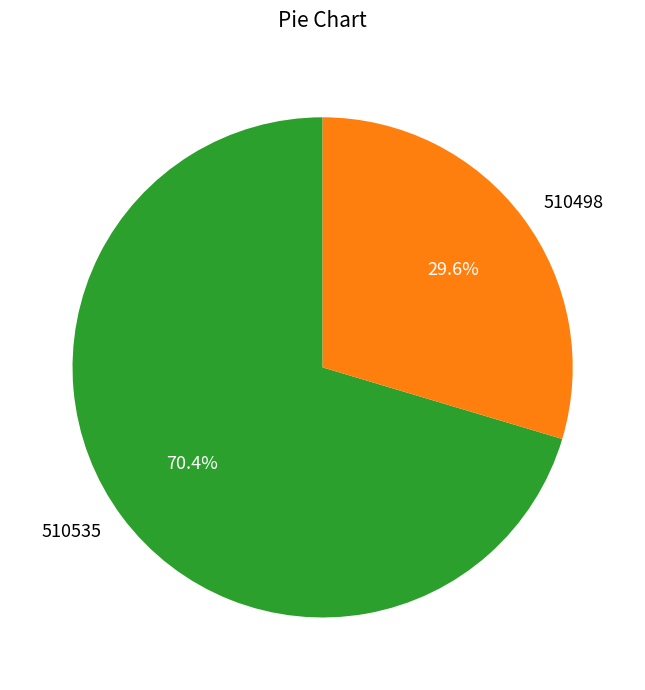

Which category has the biggest portion of the pie?

510535